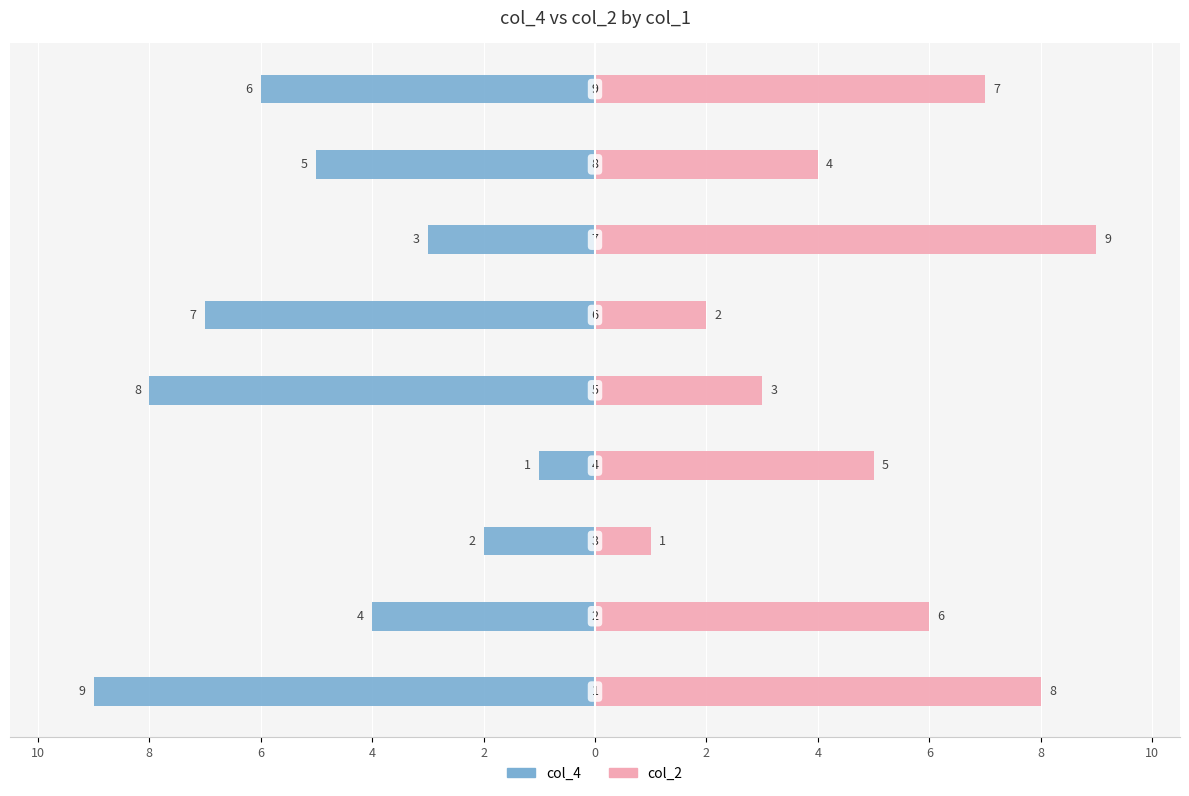

Reading left to right, transcribe all the data shown in this chart.

col_4: -9	-4	-2	-1	-8	-7	-3	-5	-6
col_2: 8	6	1	5	3	2	9	4	7